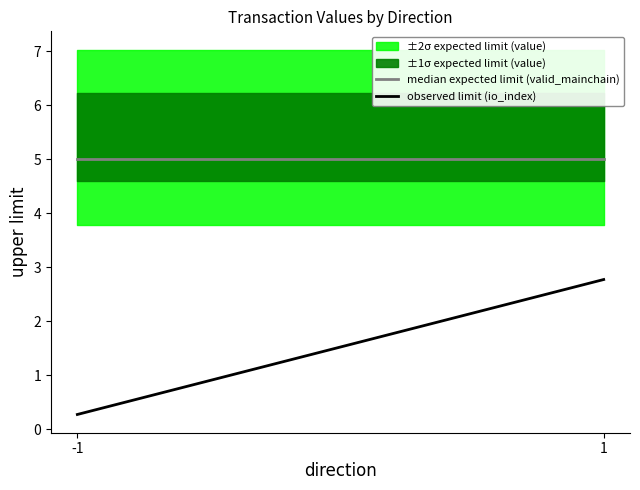

How many data points in observed limit (io_index) are less than 2?

1